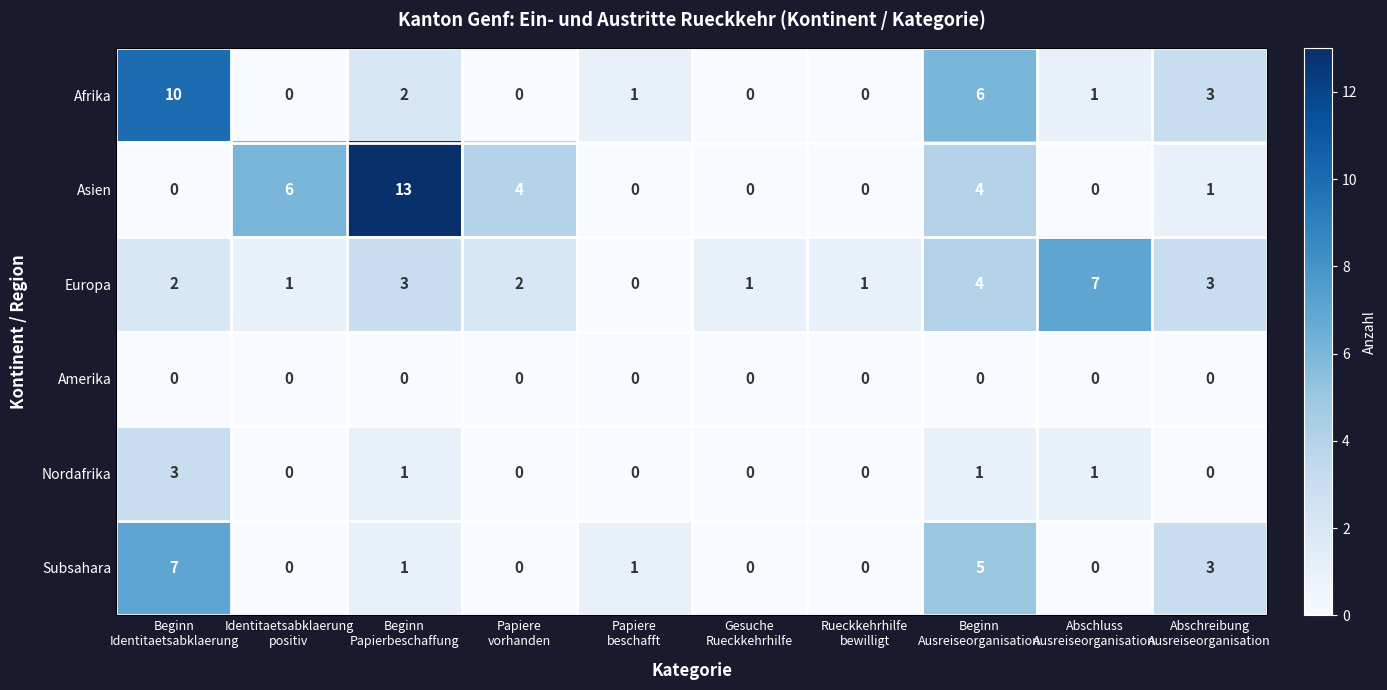

Which label corresponds to the largest value in the chart?

Beginn
Papierbeschaffung